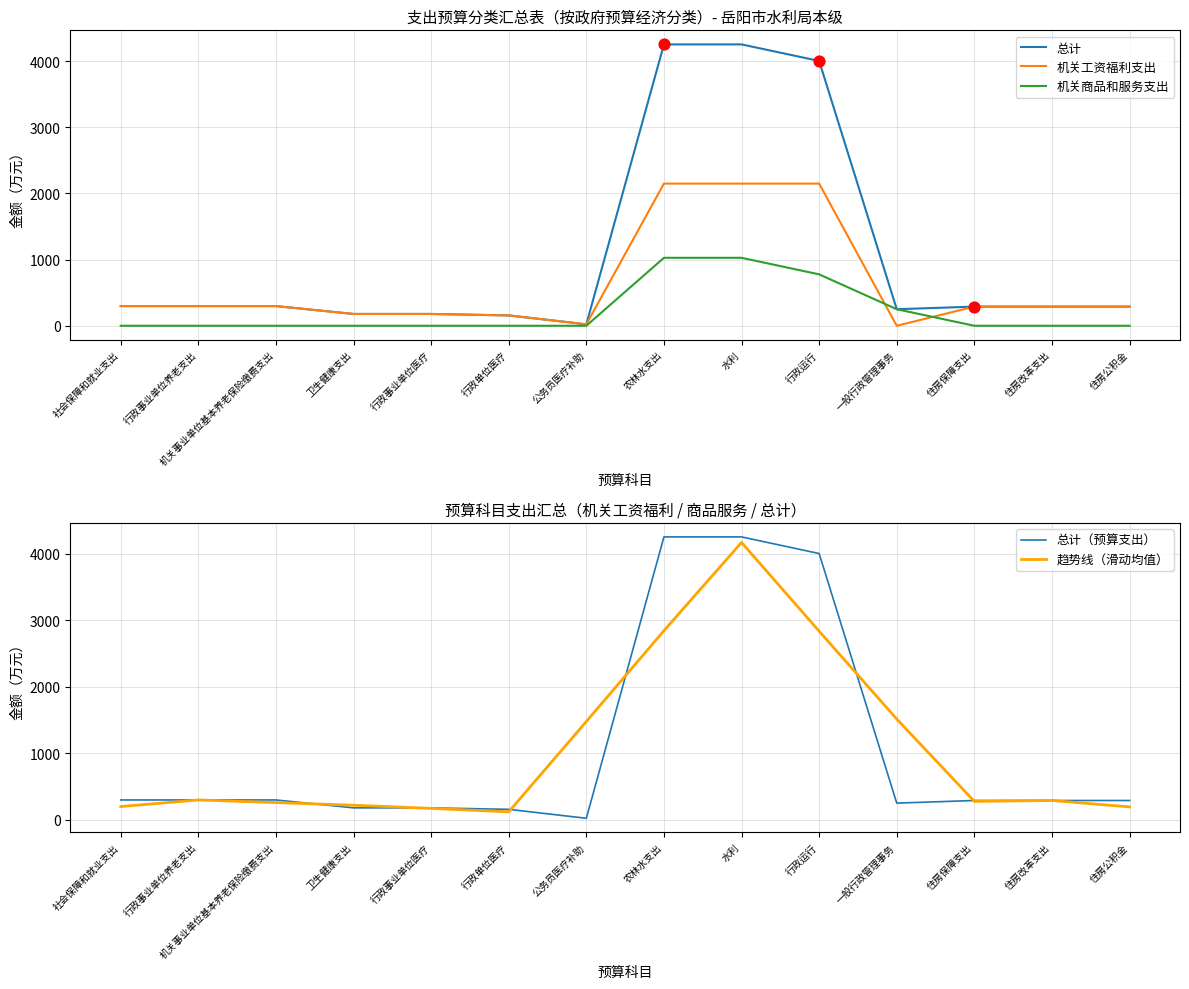

Is the value of 机关商品和服务支出 at 机关事业单位基本养老保险缴费支出 greater than the value of 机关工资福利支出 at 行政事业单位养老支出?

No